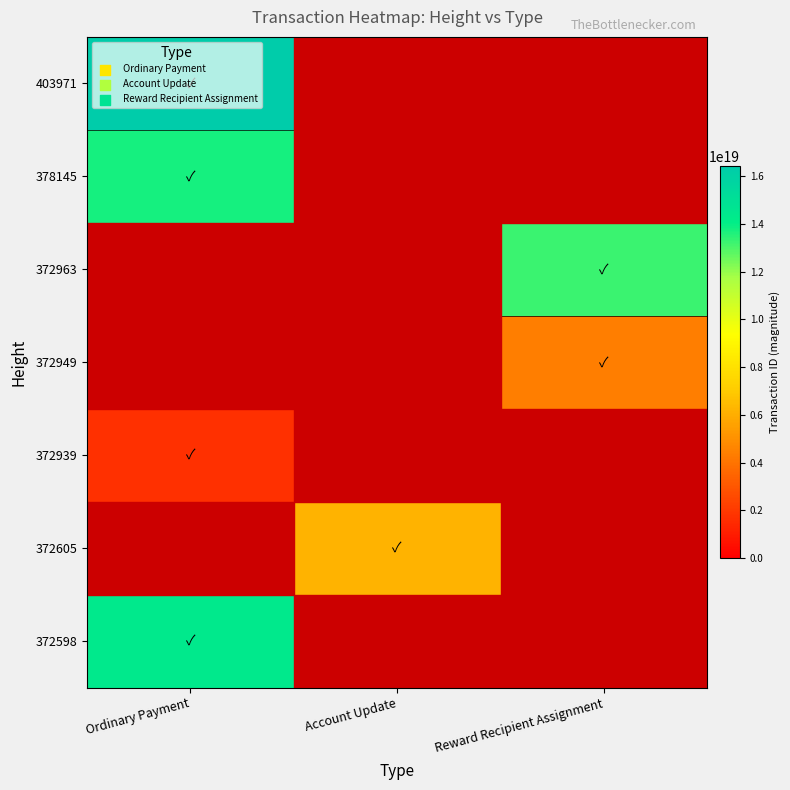

Reading left to right, list all the values displayed in this chart.

372598: Ordinary Payment=14341145017138583552	Account Update=0	Reward Recipient Assignment=0
372605: Ordinary Payment=0	Account Update=6181477089744665600	Reward Recipient Assignment=0
372939: Ordinary Payment=1707748185593767680	Account Update=0	Reward Recipient Assignment=0
372949: Ordinary Payment=0	Account Update=0	Reward Recipient Assignment=4361452893189099008
372963: Ordinary Payment=0	Account Update=0	Reward Recipient Assignment=13235774888279005184
378145: Ordinary Payment=13767940532606801920	Account Update=0	Reward Recipient Assignment=0
403971: Ordinary Payment=16408024314240636928	Account Update=0	Reward Recipient Assignment=0